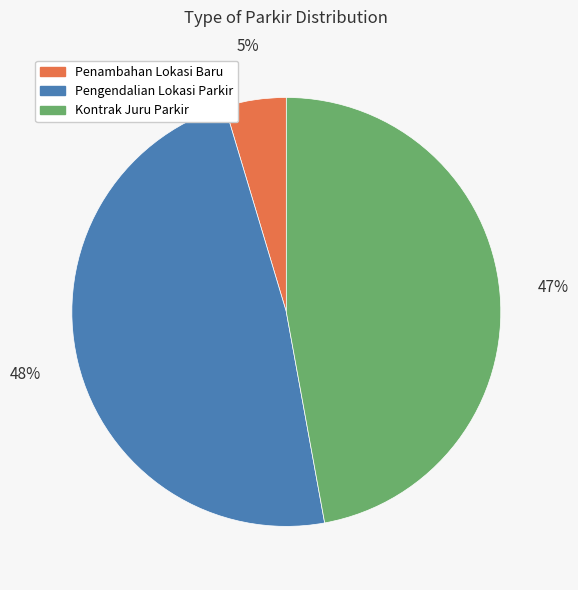

Which slice is the smallest?

Penambahan Lokasi Baru